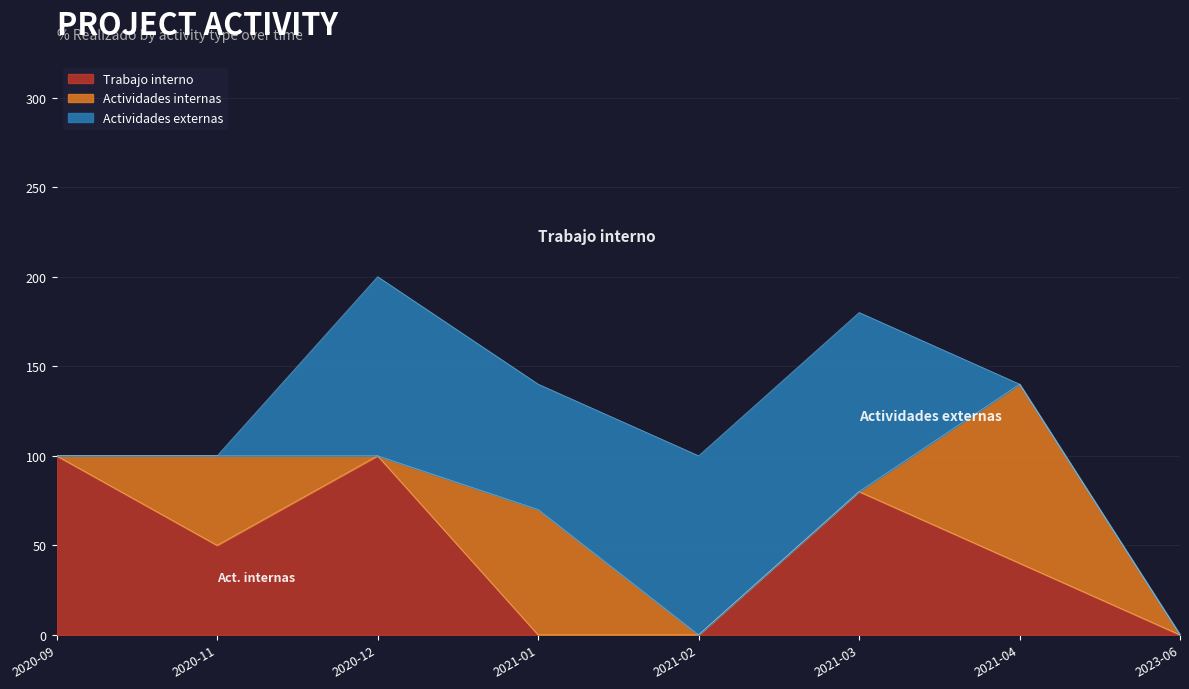

How many lines are shown in the chart?

3